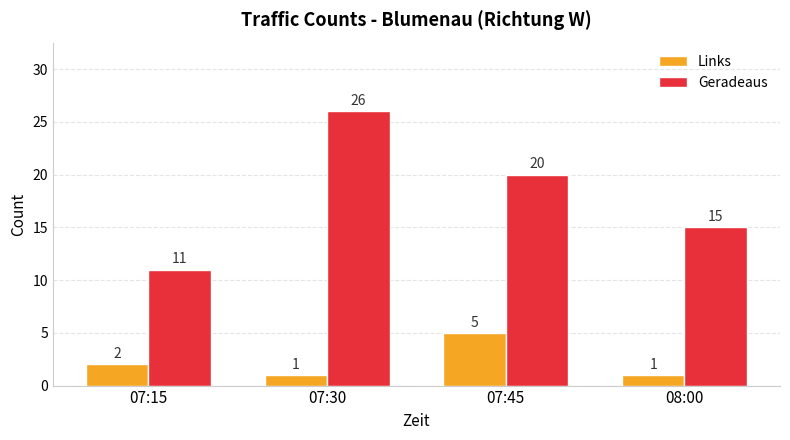

Reading left to right, transcribe all the data shown in this chart.

Links: 2	1	5	1
Geradeaus: 11	26	20	15